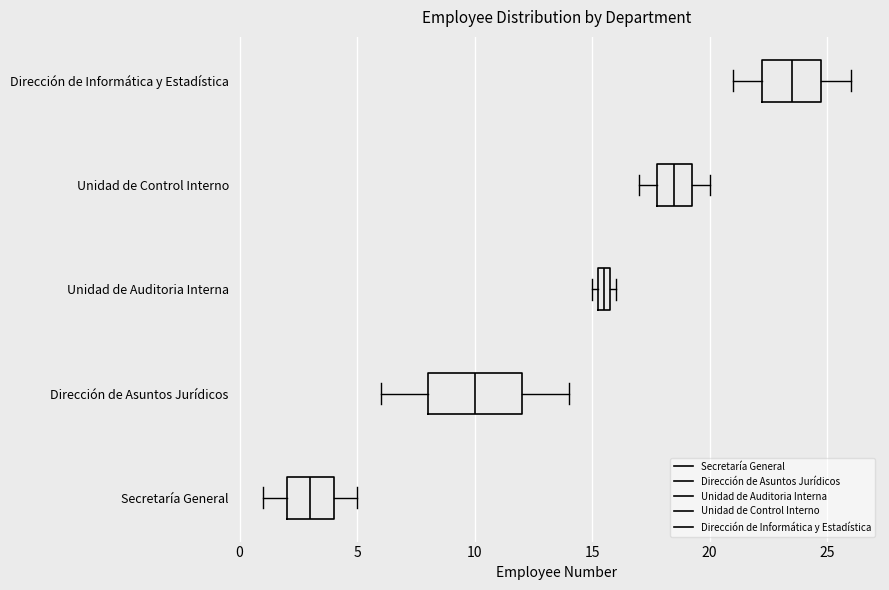

Which box's median line is the furthest to the left?

Secretaría General